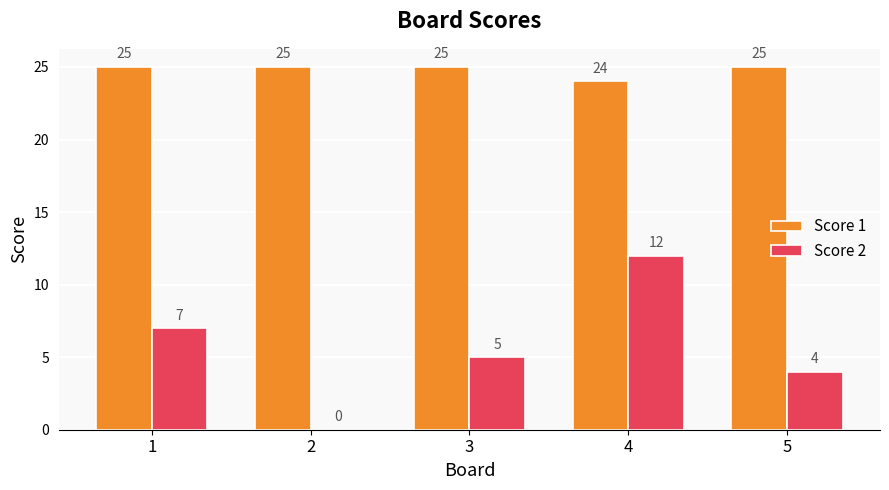

Between 1 and 5, which series saw the biggest shift?

Score 2